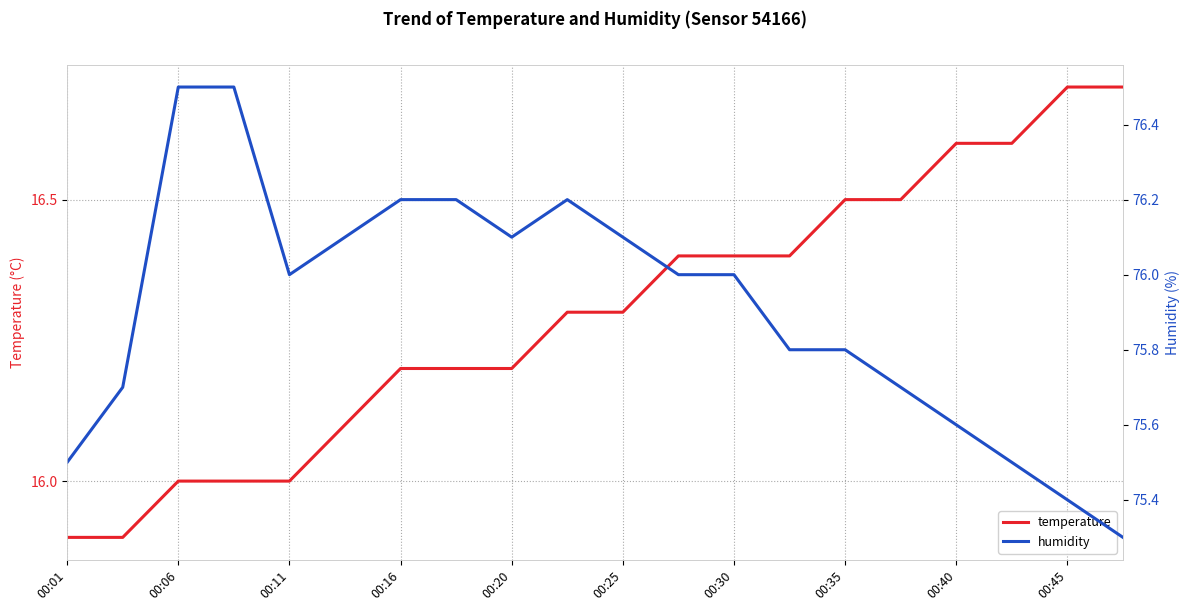

How many lines are shown in the chart?

2